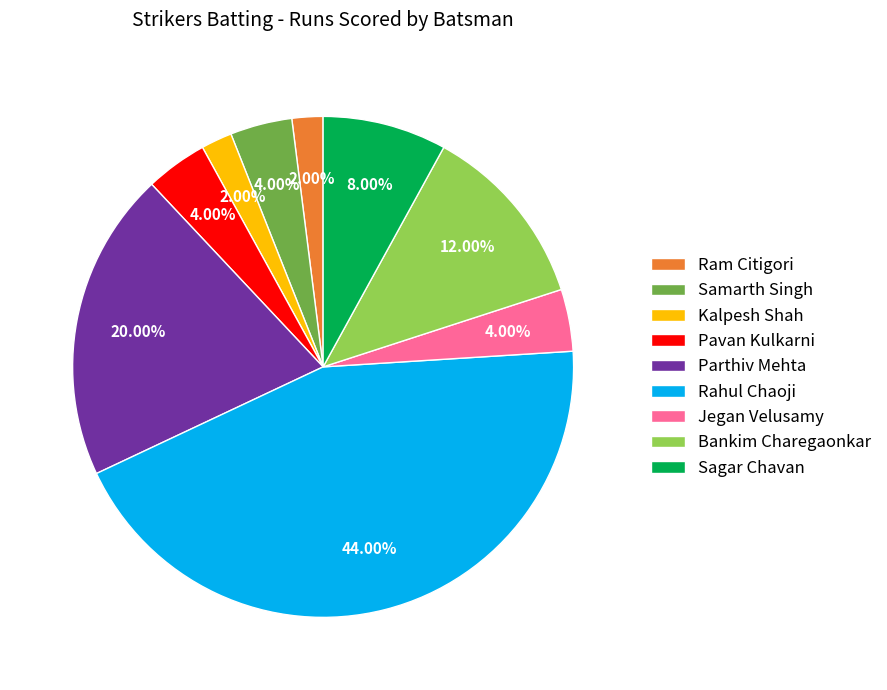

To the nearest percent, what is the combined percentage of Rahul Chaoji and Kalpesh Shah?

46%